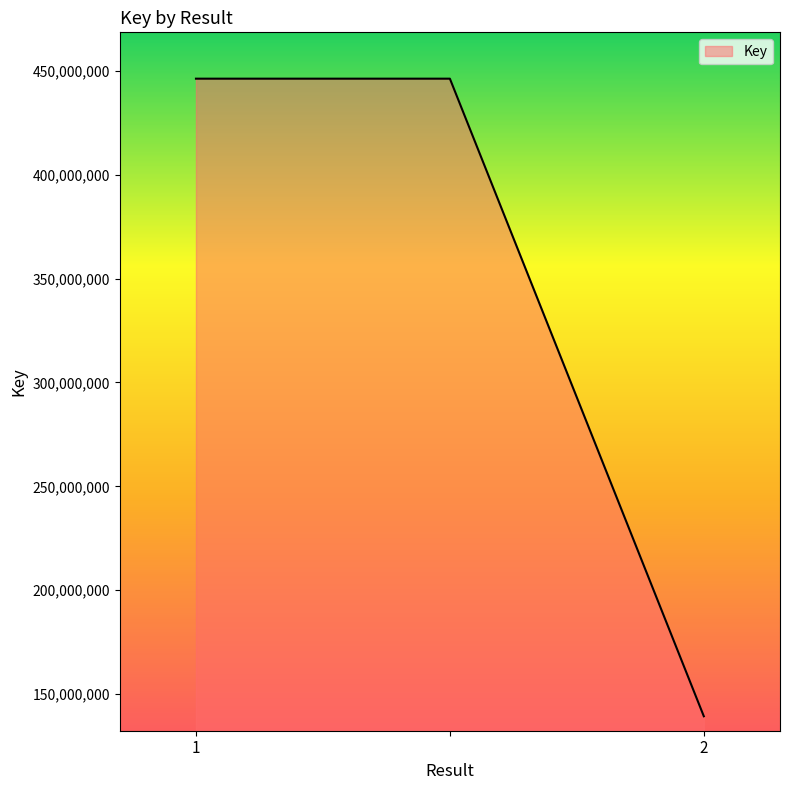

What is the smallest value displayed?

139271872